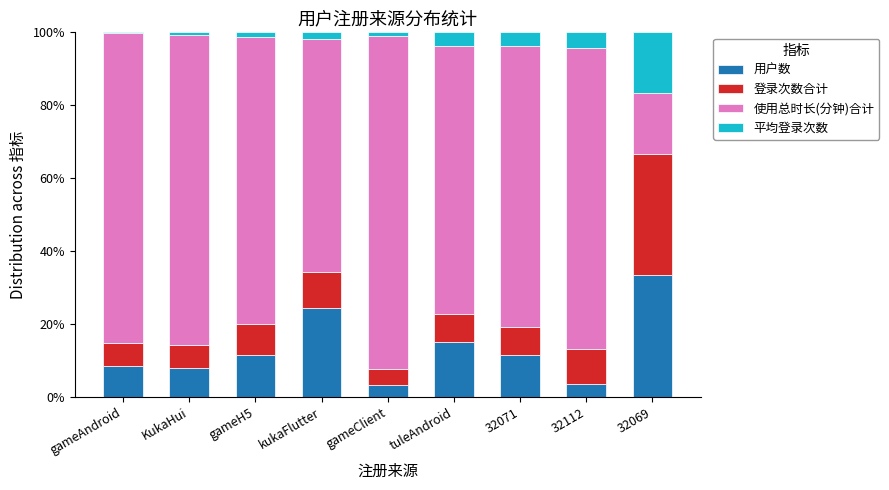

Does the chart contain stacked bars?

Yes